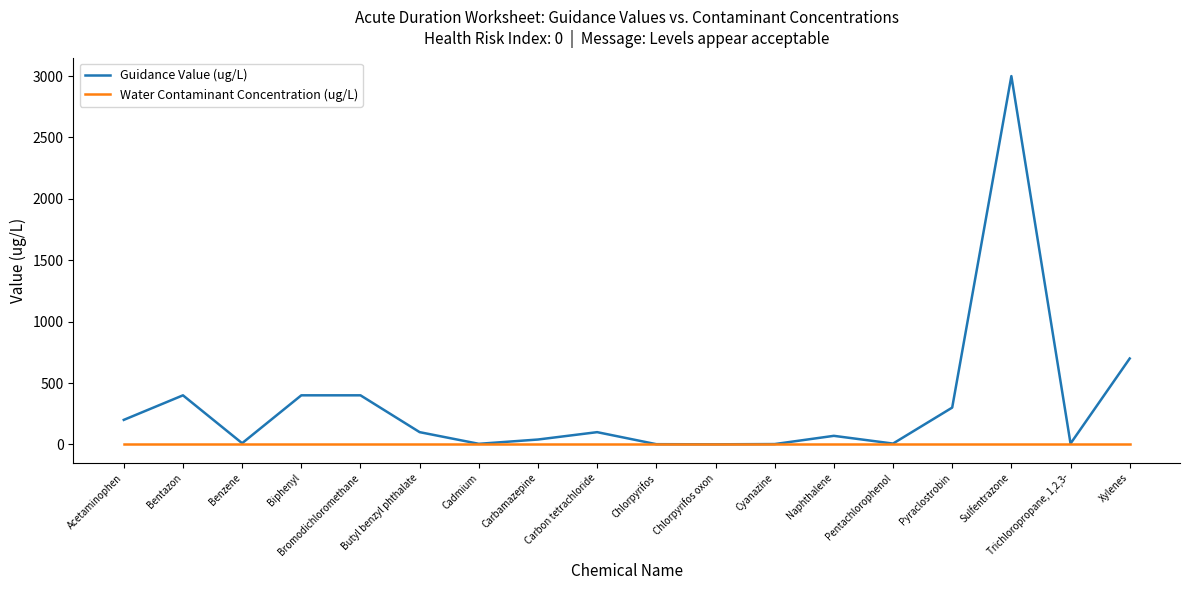

At which category is the sum across all series the highest?

Sulfentrazone